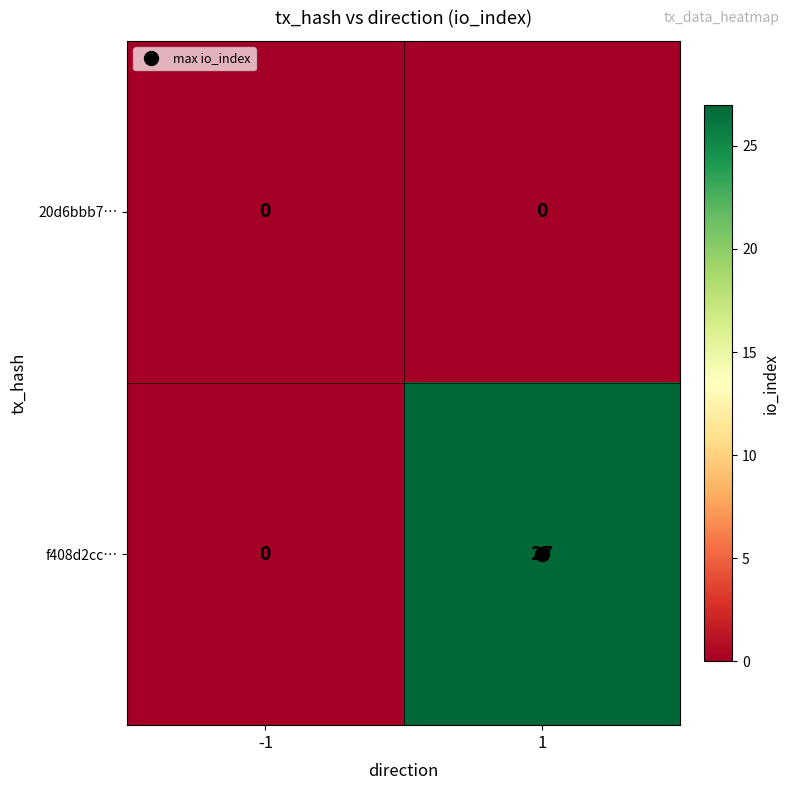

Which series has the widest spread of values?

f408d2cc…